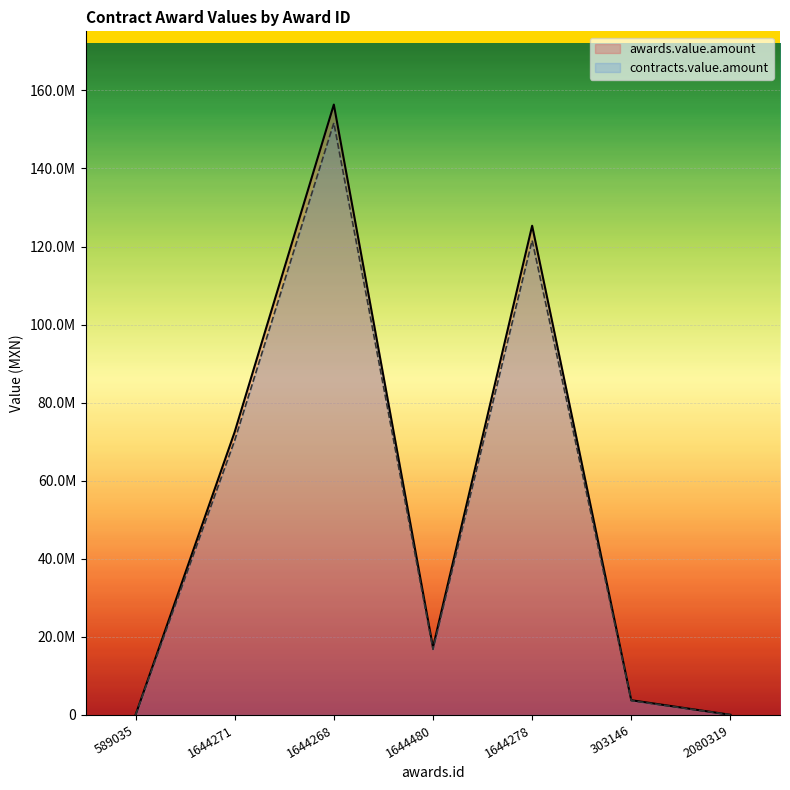

What position from the right is 2080319?

1